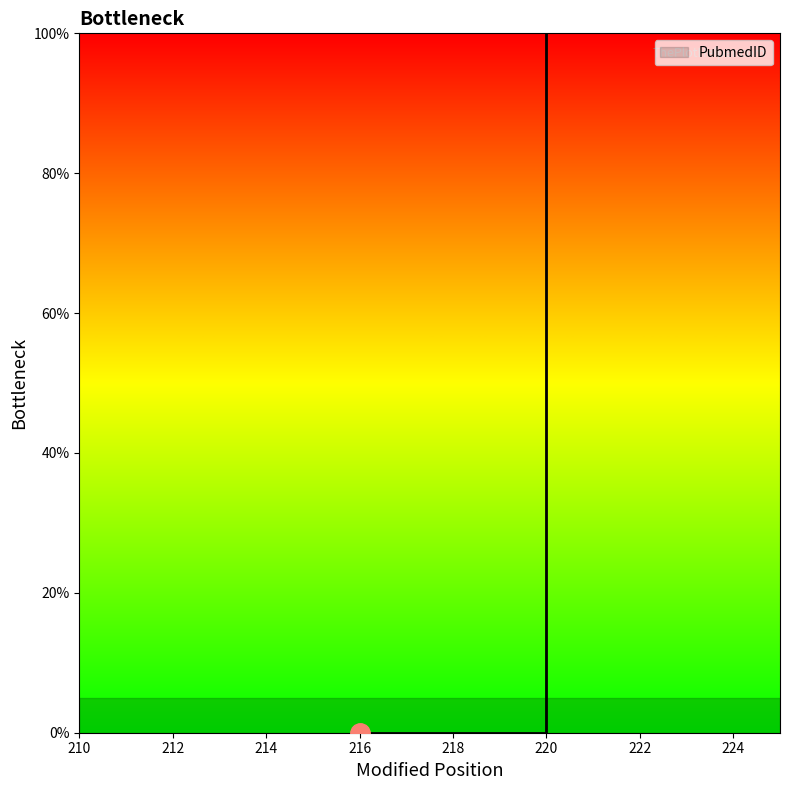

Between 220 and 216, which is larger?

220